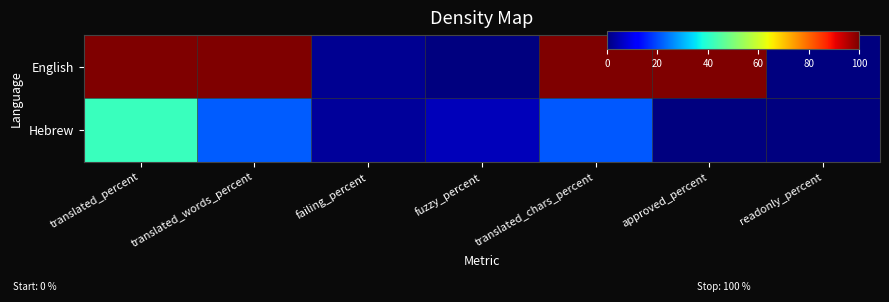

Rank the series by their maximum value, from lowest to highest.

Hebrew, English